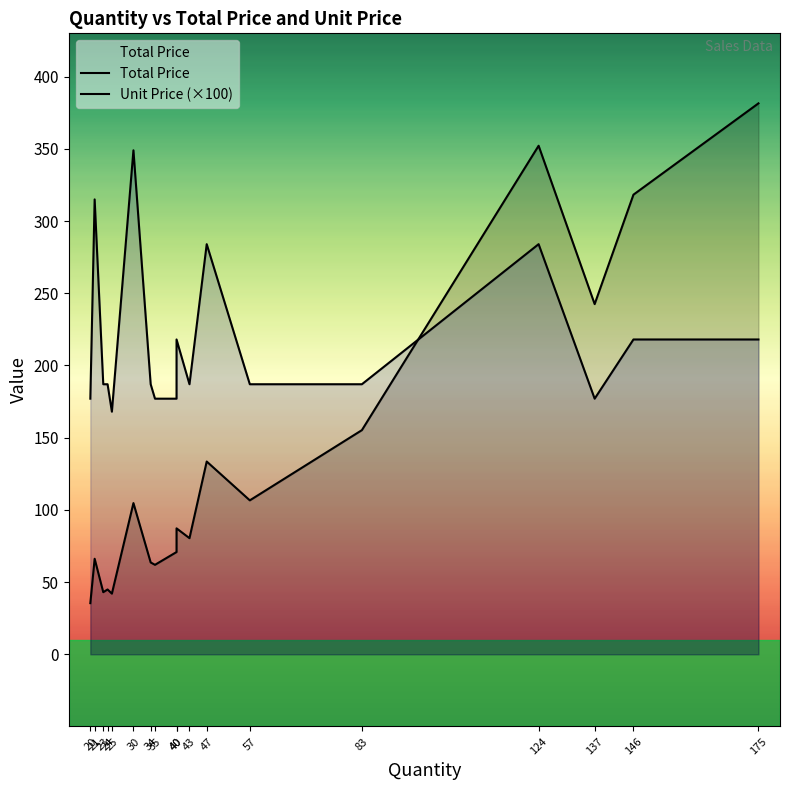

Does the chart have visible grid lines?

No